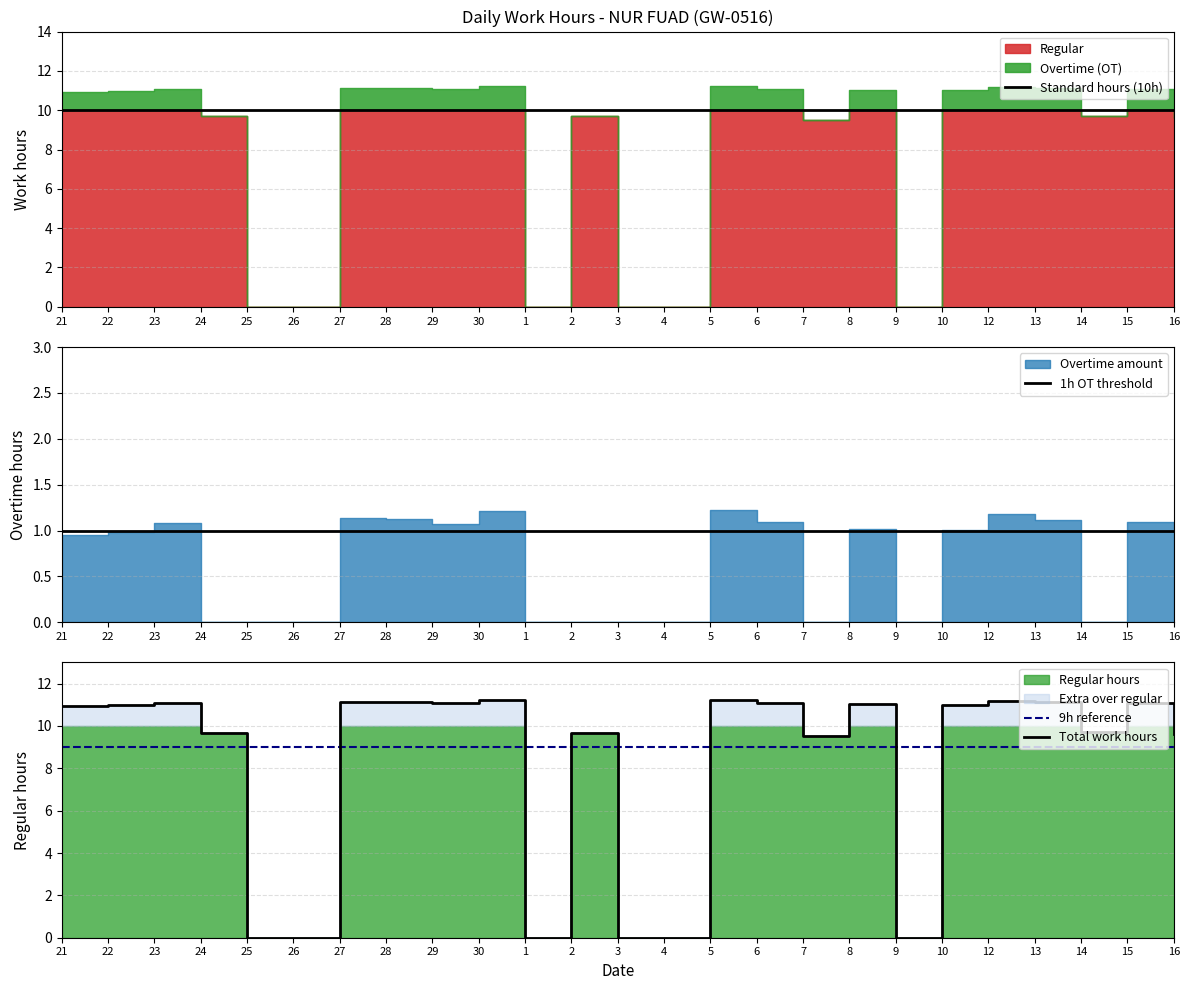

What is the sum of the 1h OT threshold values at 21 and 14?

2.0